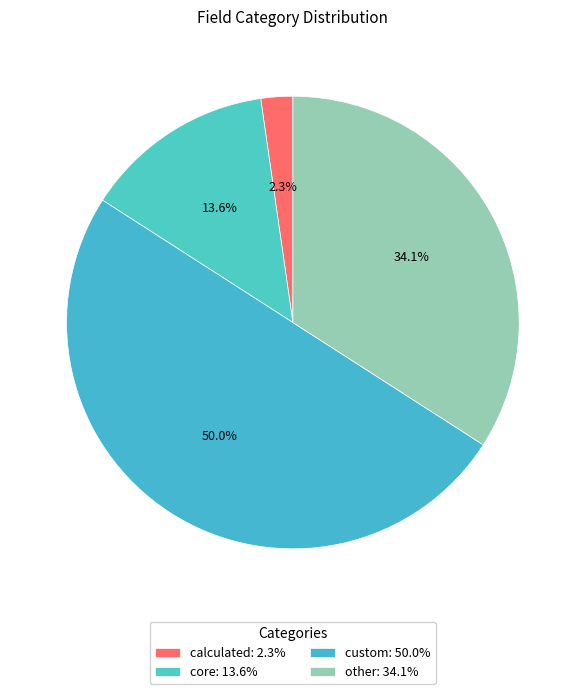

To the nearest percent, what is the average slice percentage?

25%